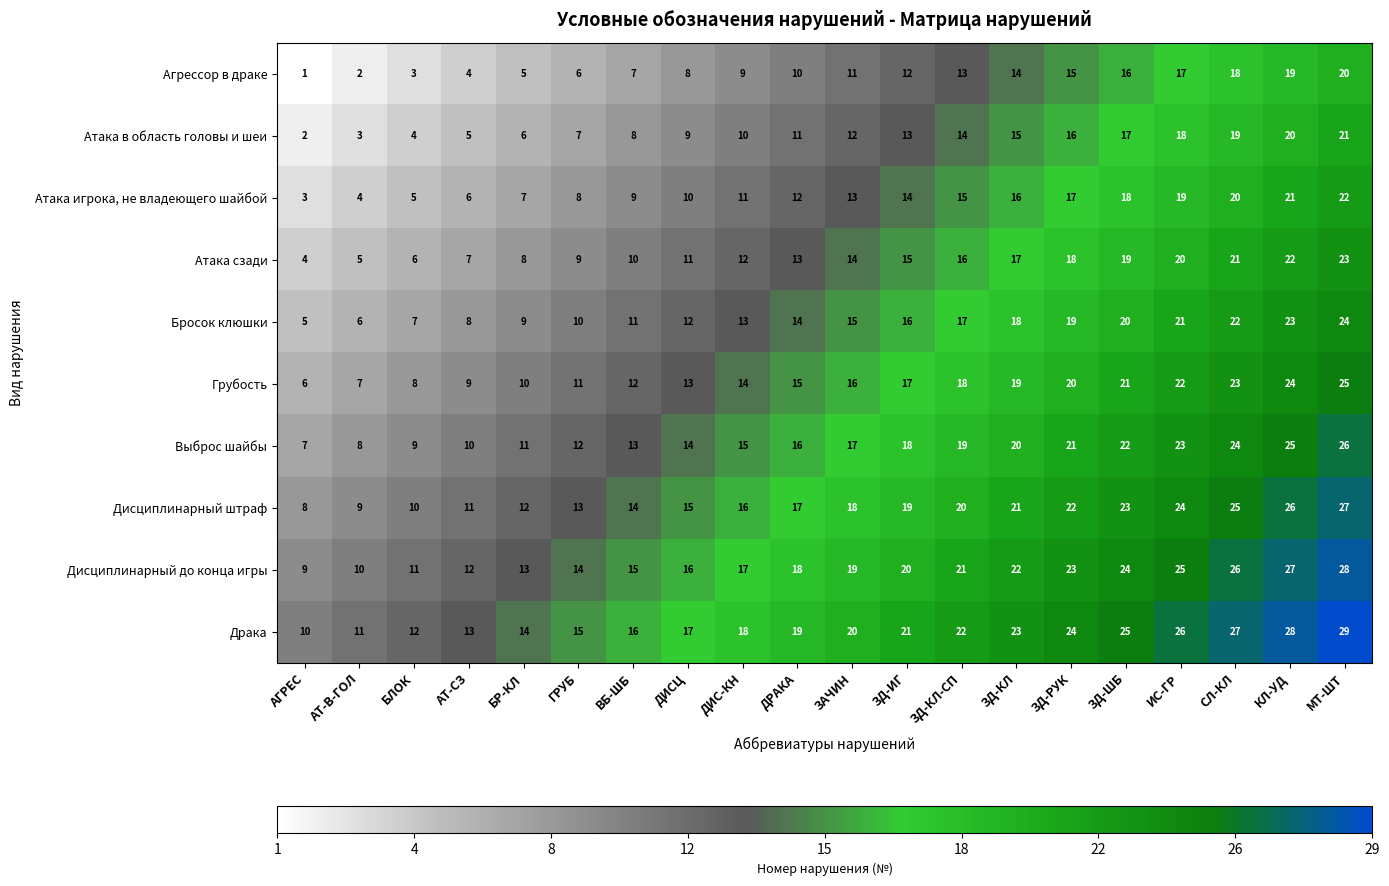

What is the difference between the second highest and minimum values in the Агрессор в драке series?

18